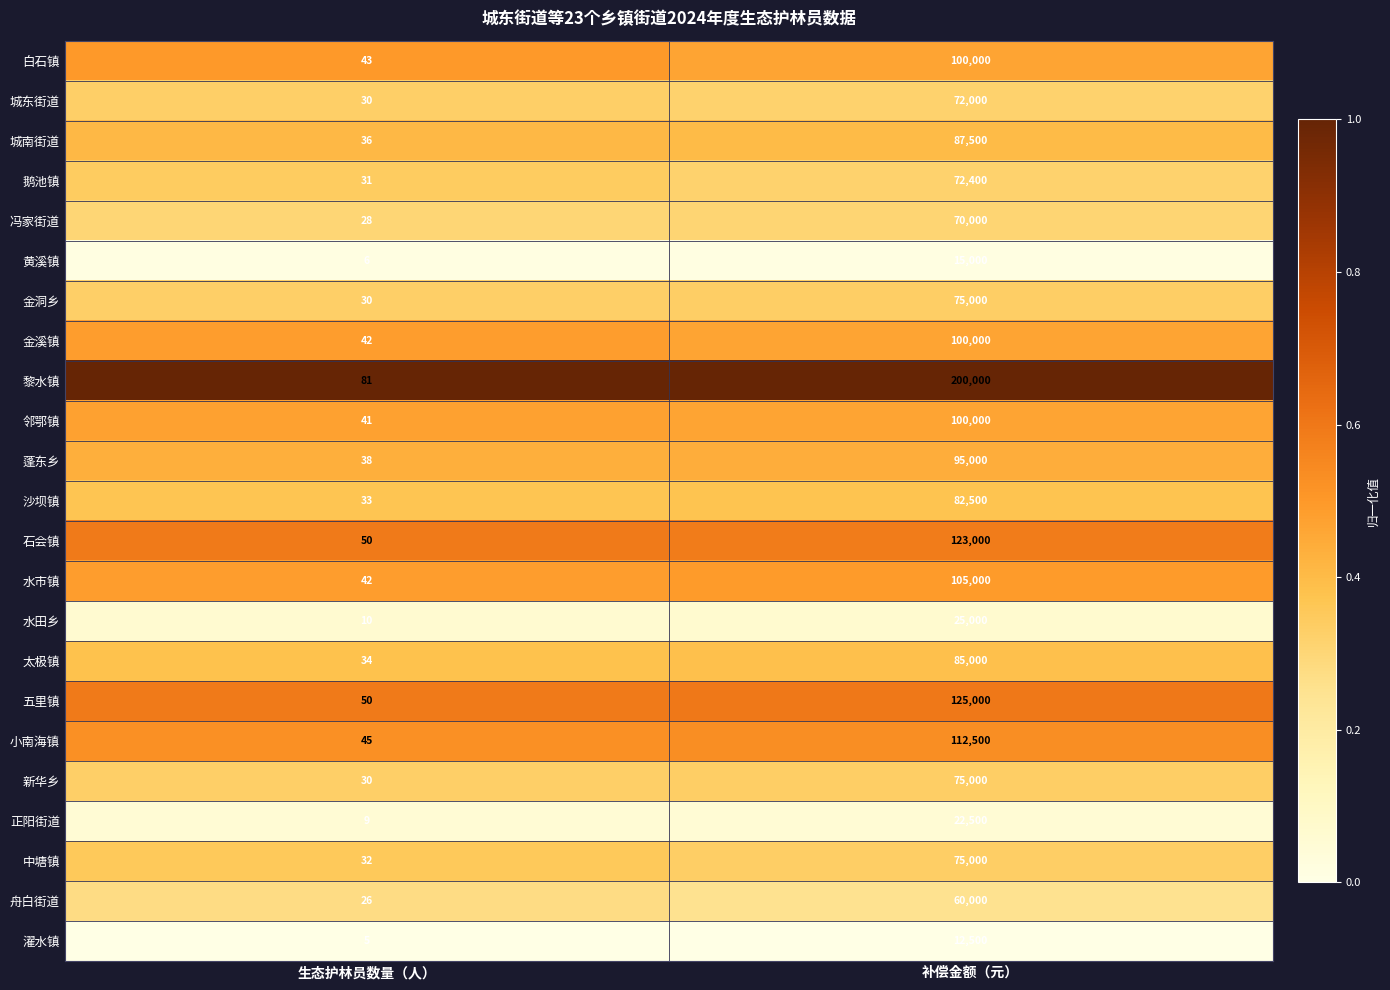

What is the total value across all series at 生态护林员数量（人）?

772